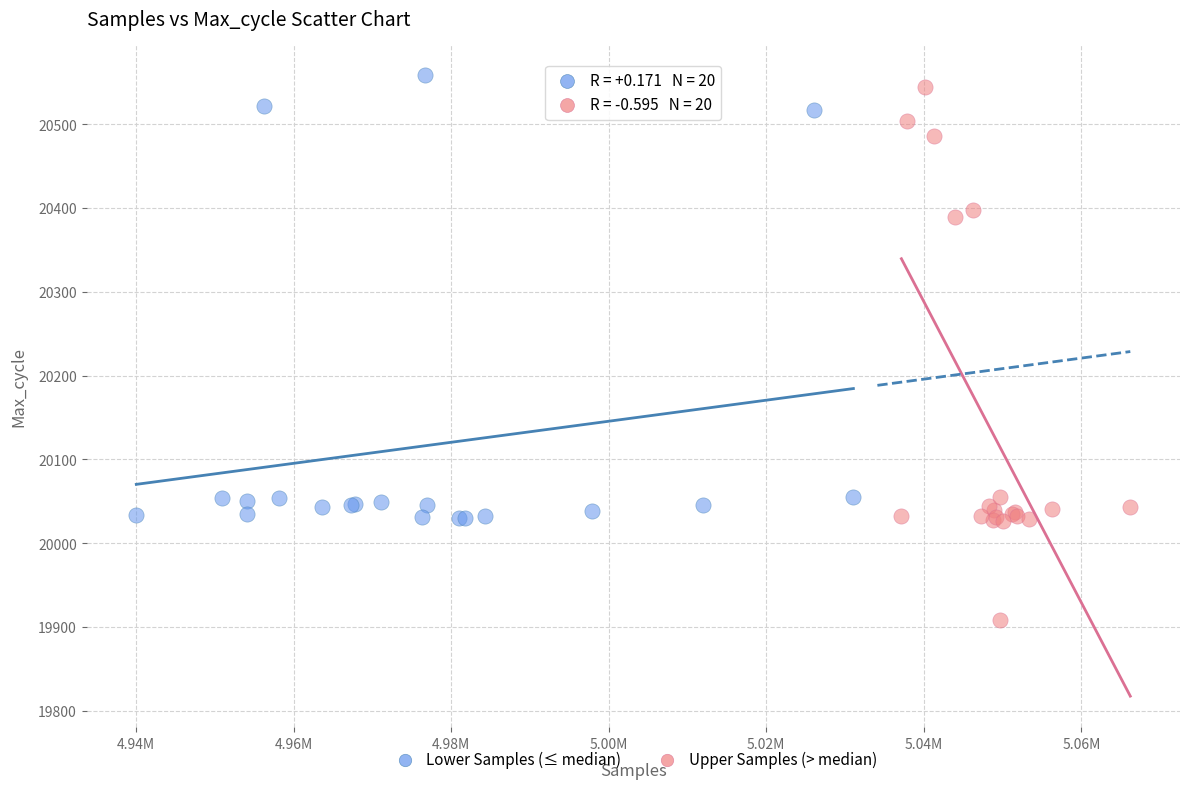

Which series contains the lowest Y value?

Upper Samples (> median)